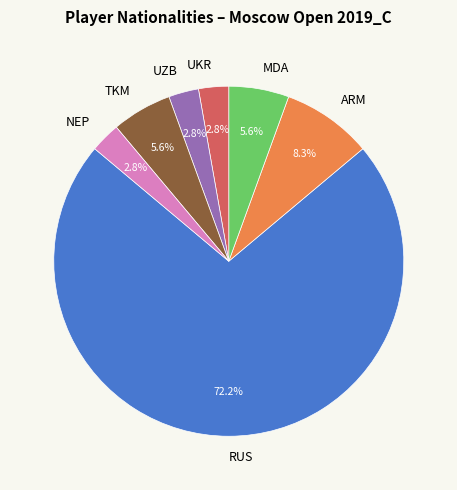

What percentage is NOT represented by MDA?

94.4%